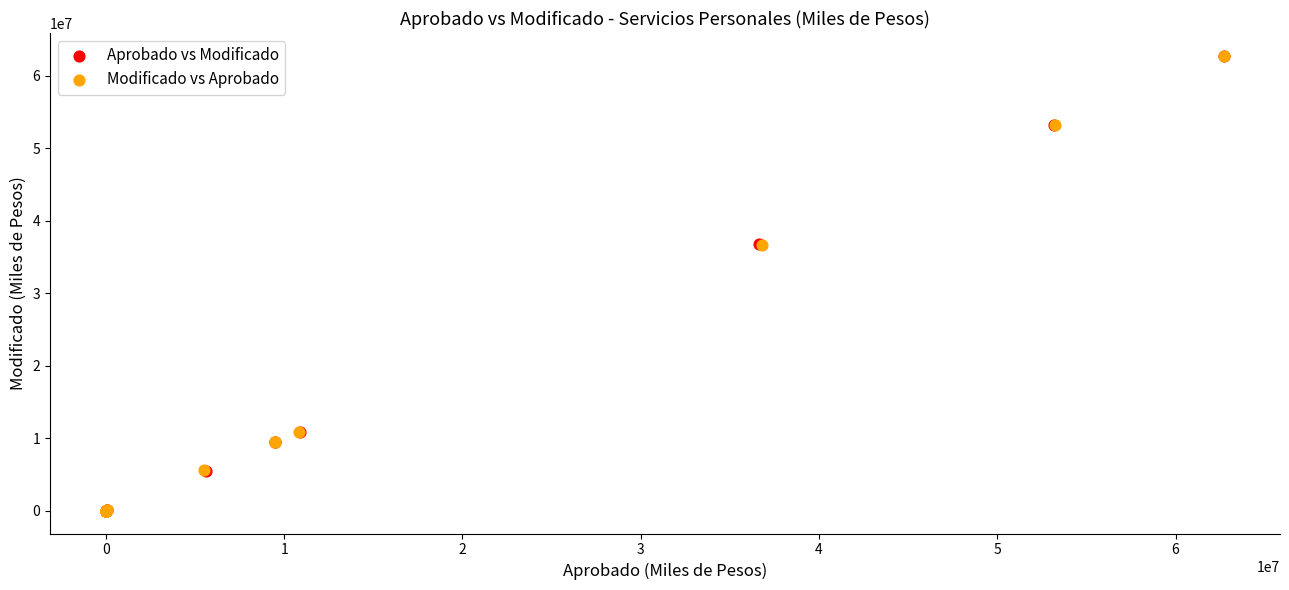

Which series has the largest Y range (max minus min)?

Aprobado vs Modificado